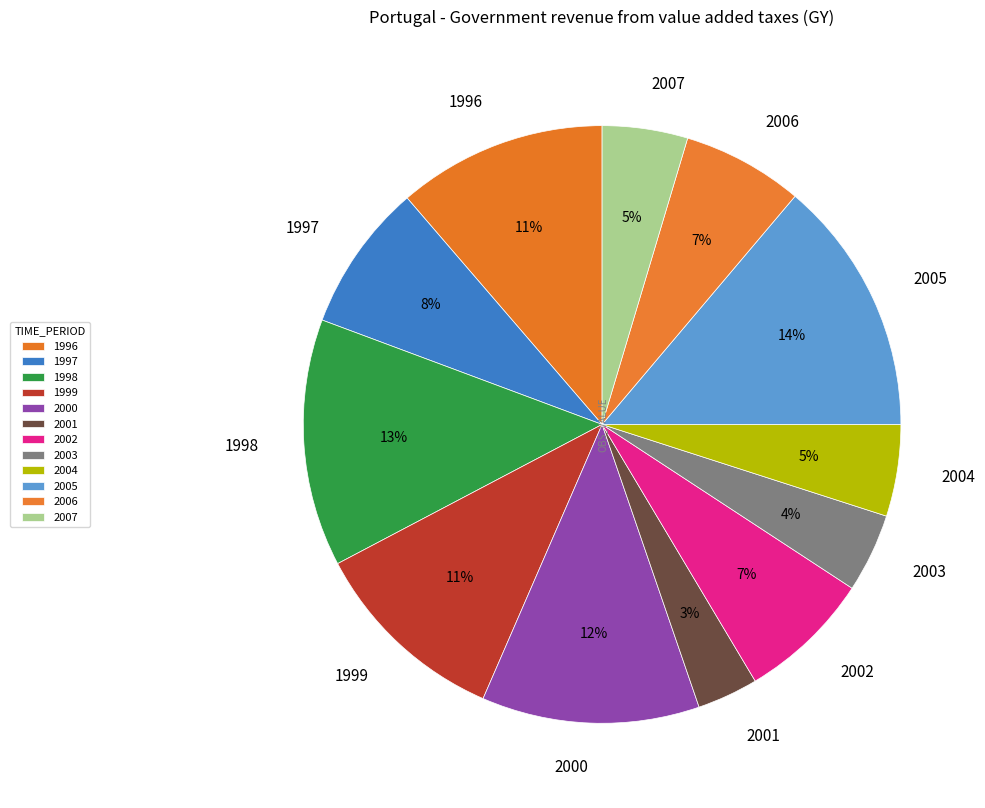

Do 1996 and 2005 together represent more than half of the pie?

No